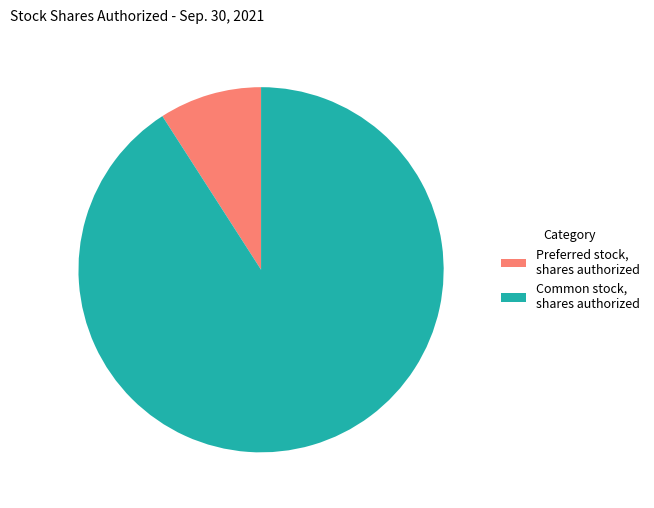

Is the sum of Common stock, shares authorized and Preferred stock, shares authorized greater than half?

Yes